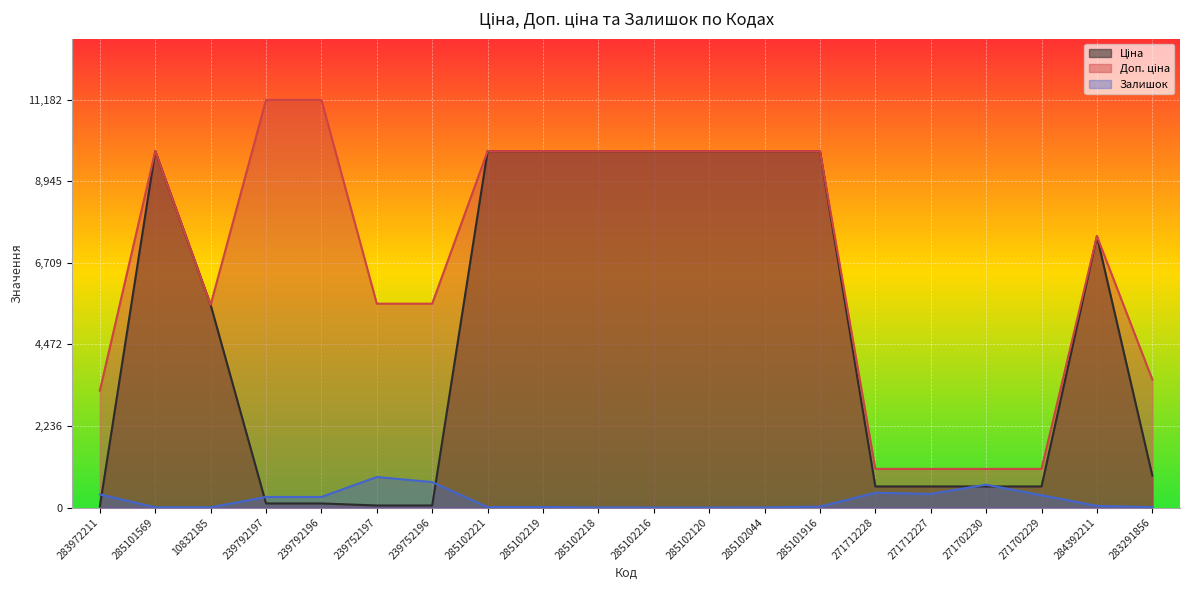

What is the label of the 6th point from the right?

271712228